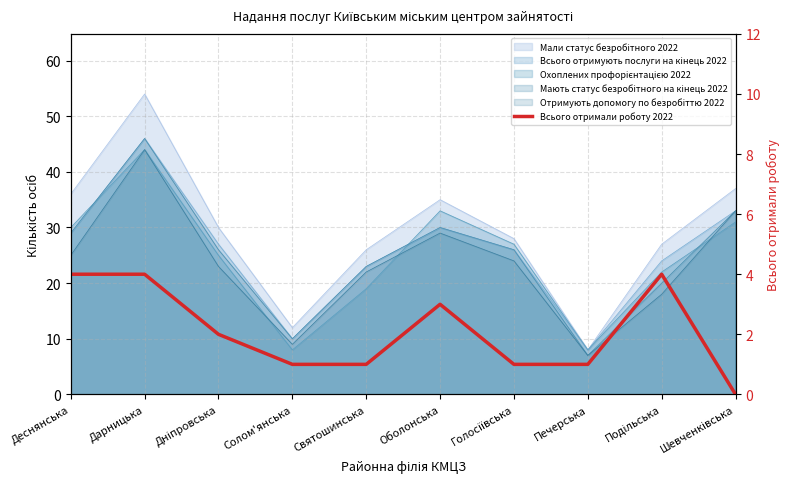

The value at Дніпровська is 3. True or false?

False